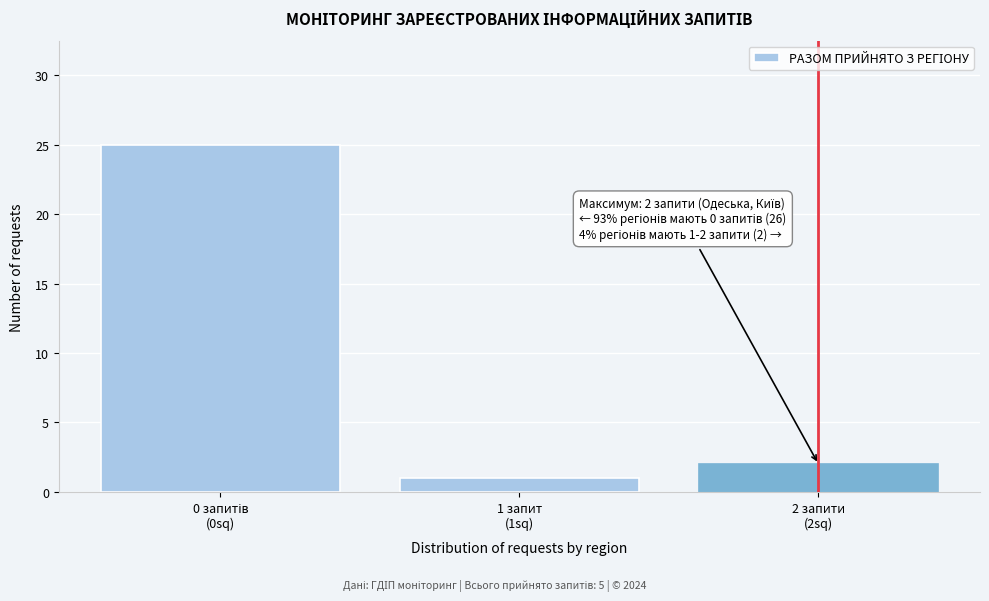

Reading right to left, transcribe all the data shown in this chart.

2	1	25